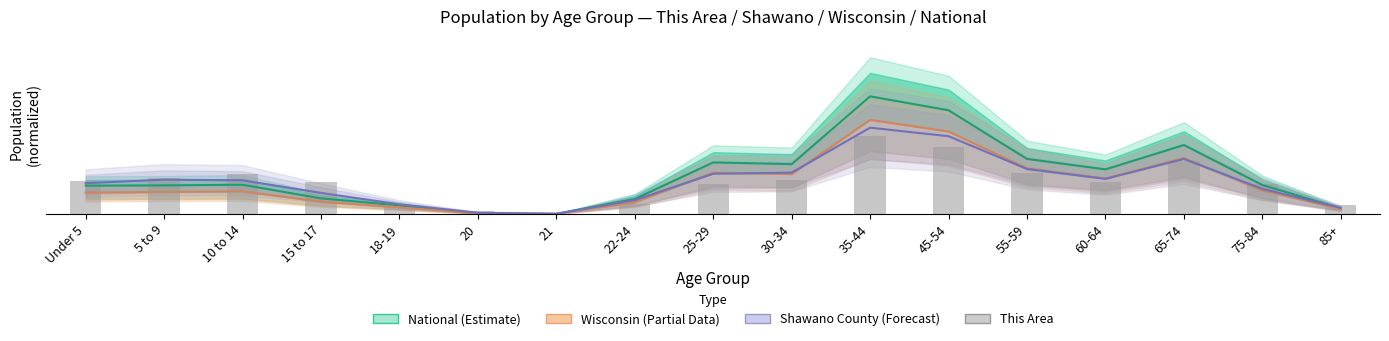

What is the difference between the This Area values at 65-74 and 45-54?

0.1